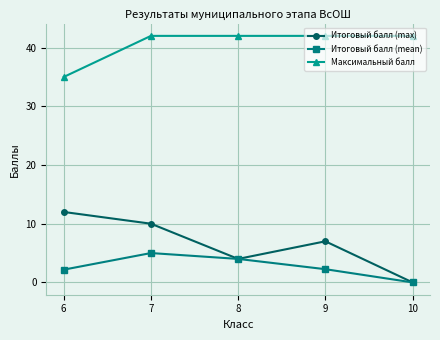

How many interior local peaks does the Итоговый балл (mean) series have?

1